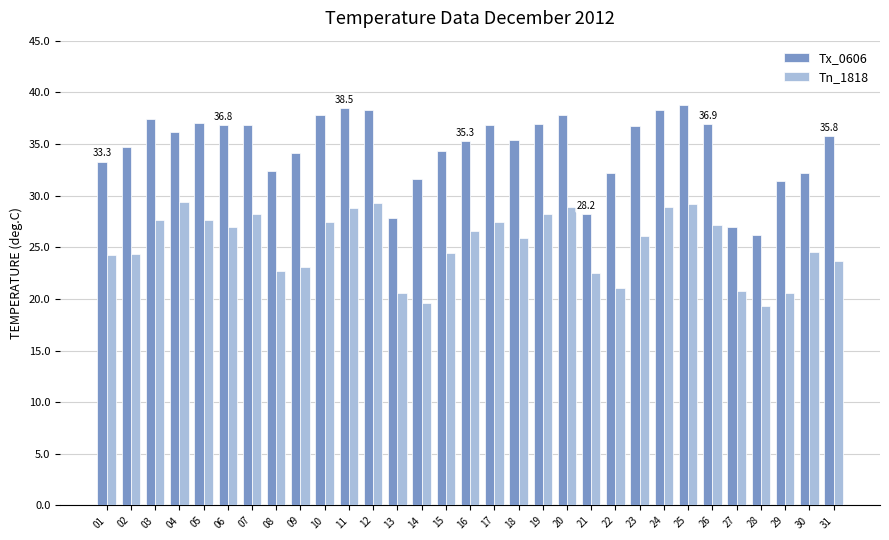

The Tx_0606 series shows 36.9 at 26. True or false?

True